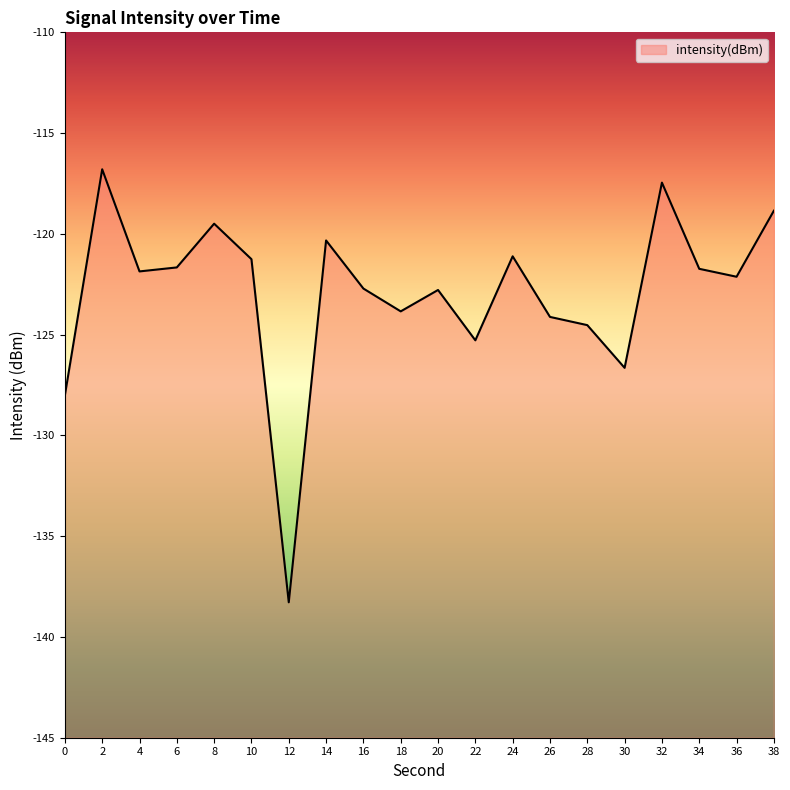

Reading left to right, list all the values displayed in this chart.

0=-128.0	2=-116.8	4=-121.9	6=-121.7	8=-119.5	10=-121.3	12=-138.3	14=-120.3	16=-122.7	18=-123.8	20=-122.8	22=-125.3	24=-121.1	26=-124.1	28=-124.5	30=-126.6	32=-117.5	34=-121.7	36=-122.1	38=-118.9